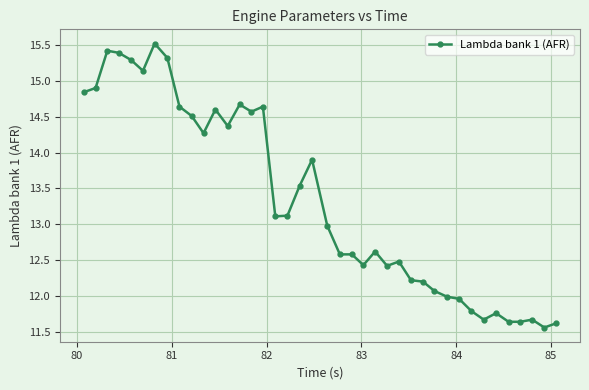

True or false: the data has more than 0 interior local peaks.

True